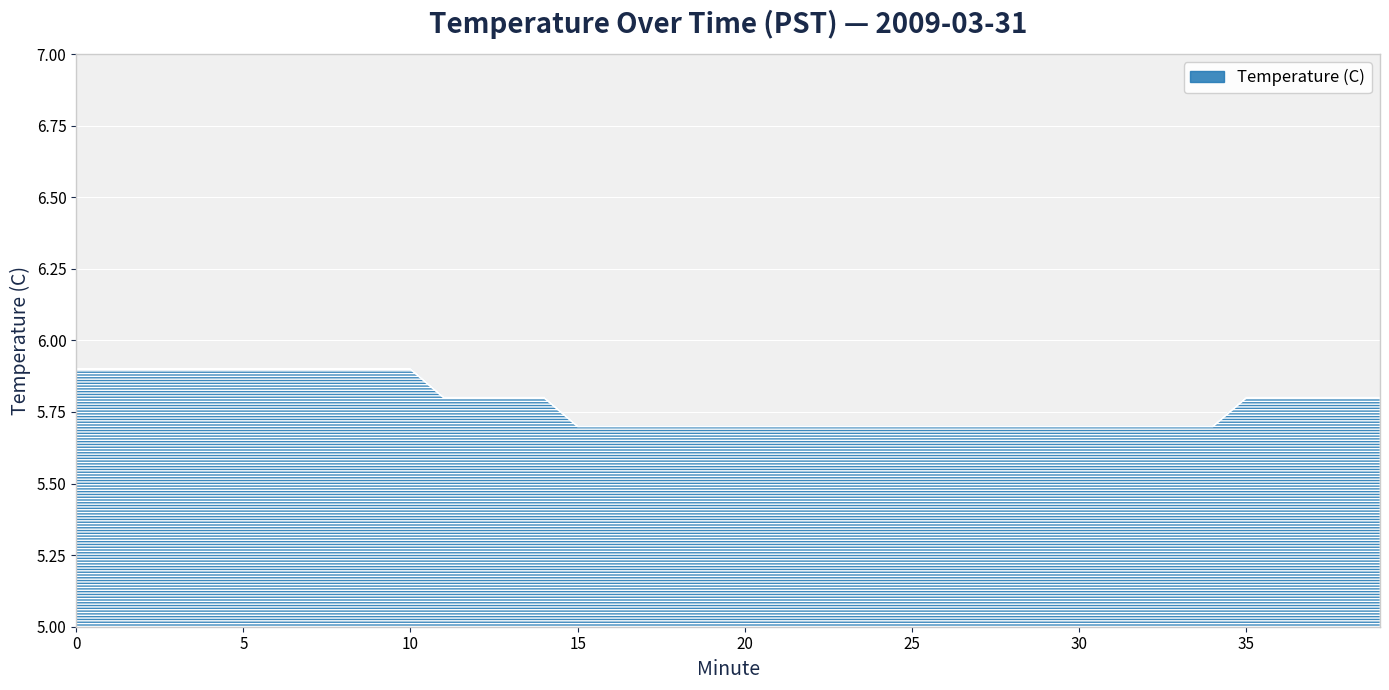

What is the greatest value displayed?

5.9